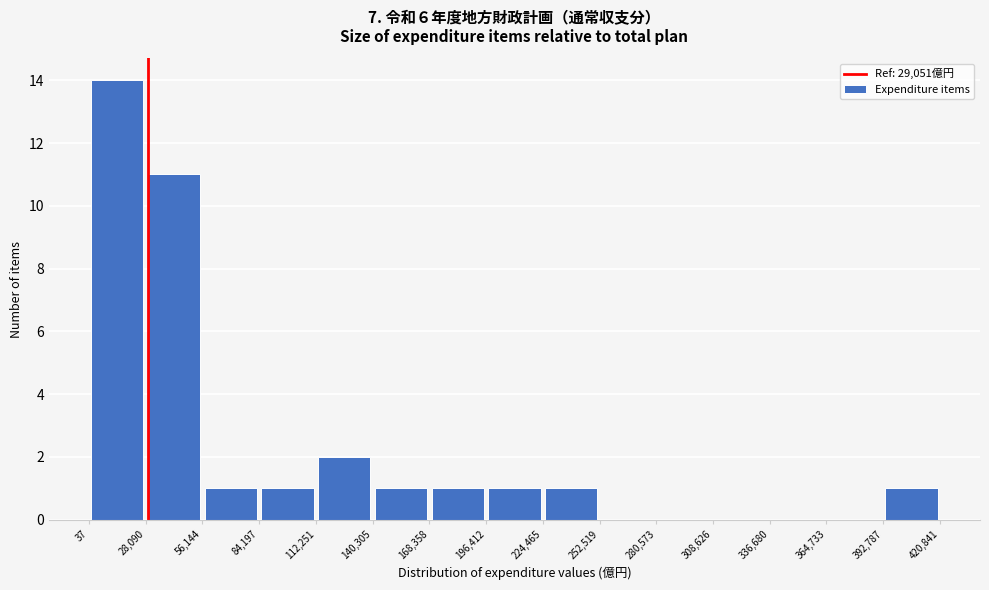

Reading left to right, transcribe this chart: for each bar, give the range it covers on the x-axis and its height. The values are not printed on the chart, so give them approximately, as read against the axis.

37 to 28,090: 14
28,090 to 56,144: 11
56,144 to 84,197: 1
84,197 to 112,251: 1
112,251 to 140,305: 2
140,305 to 168,358: 1
168,358 to 196,412: 1
196,412 to 224,465: 1
224,465 to 252,519: 1
252,519 to 280,573: 0
280,573 to 308,626: 0
308,626 to 336,680: 0
336,680 to 364,733: 0
364,733 to 392,787: 0
392,787 to 420,841: 1